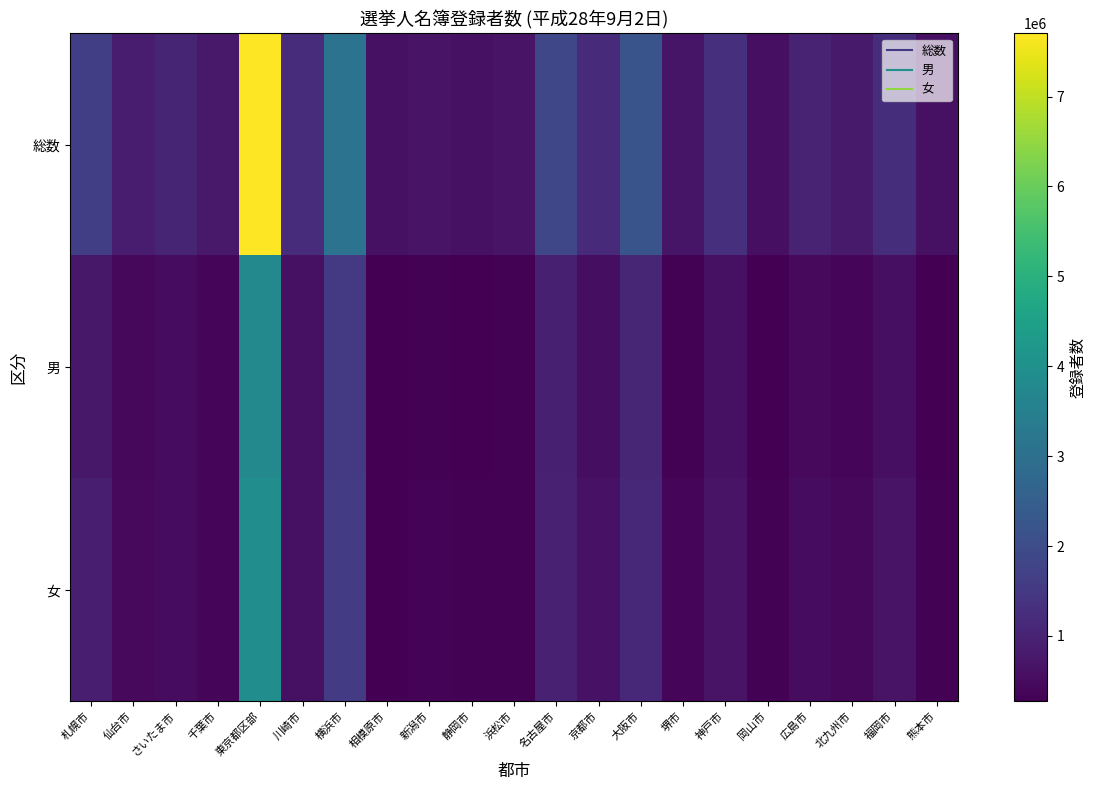

At which category is the sum across all series the highest?

東京都区部